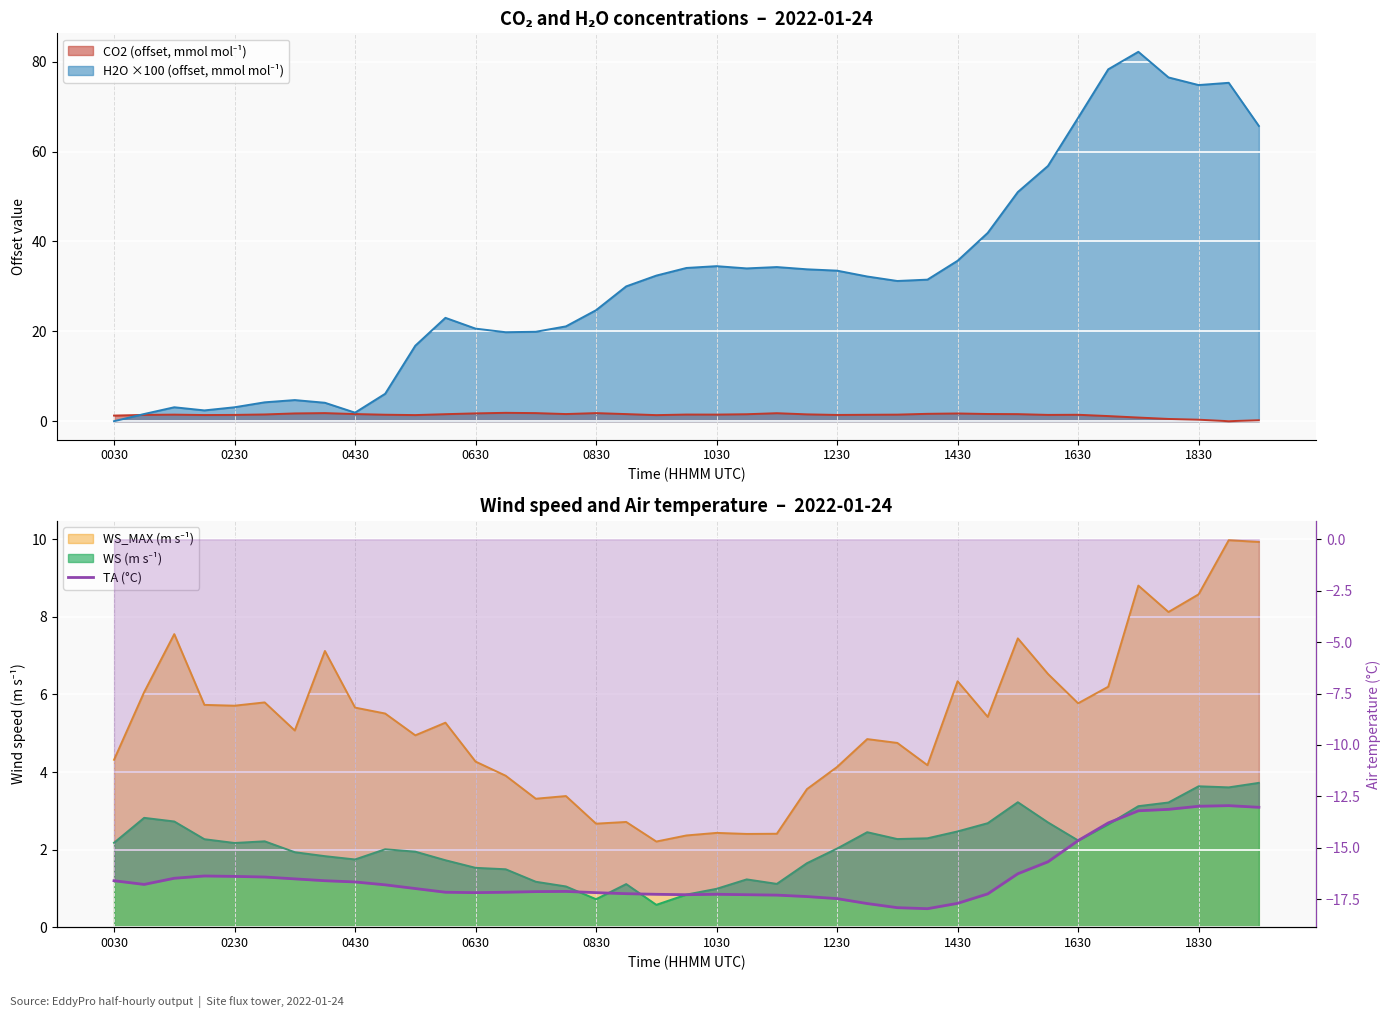

What is the difference between the maximum and minimum values?

5.0